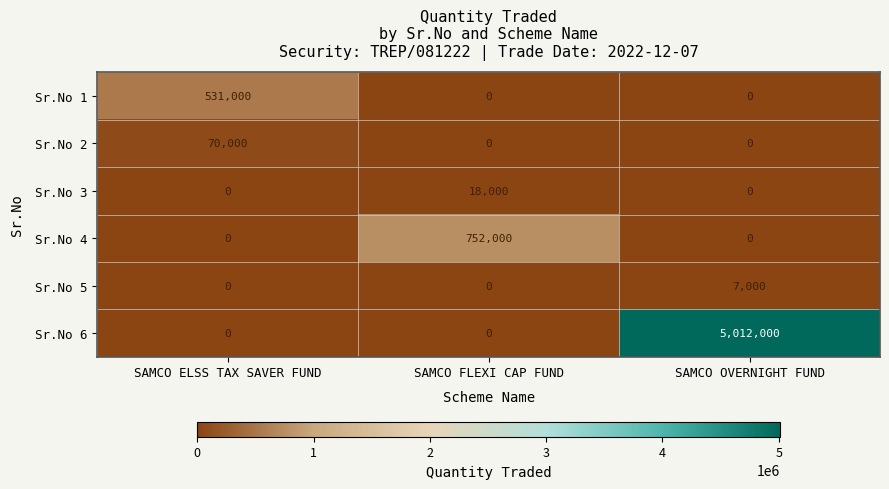

Between SAMCO ELSS TAX SAVER FUND and SAMCO OVERNIGHT FUND, which series saw the biggest shift?

Sr.No 6